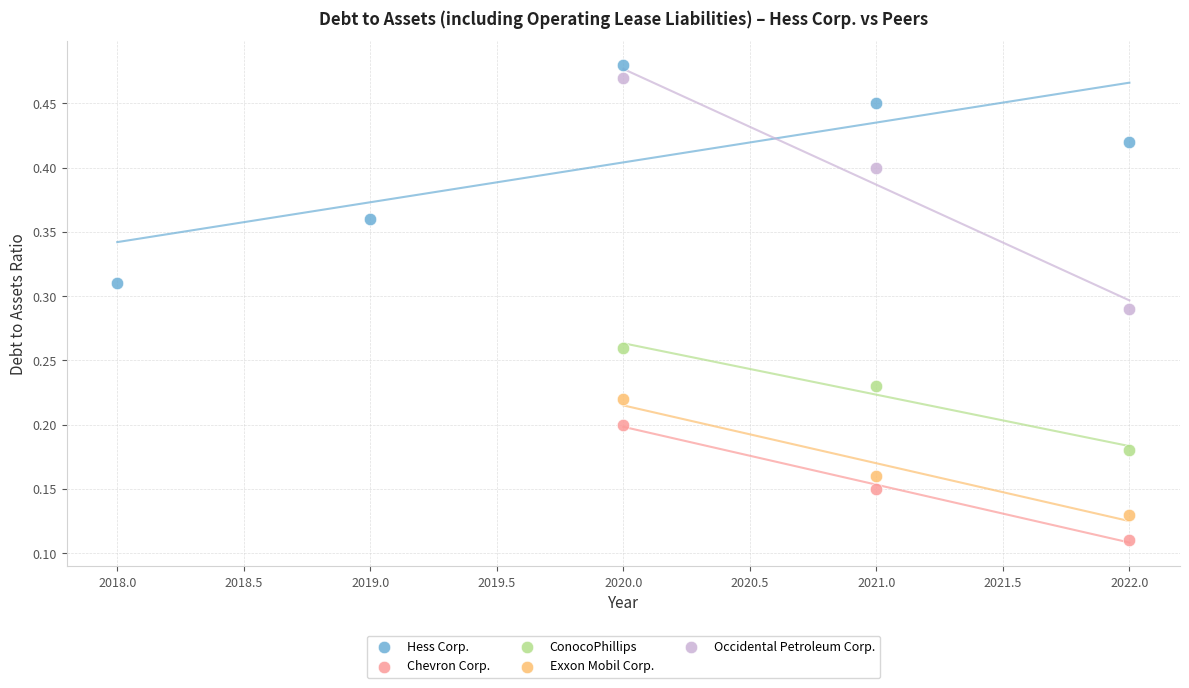

Which series reaches the minimum Y coordinate?

Chevron Corp.